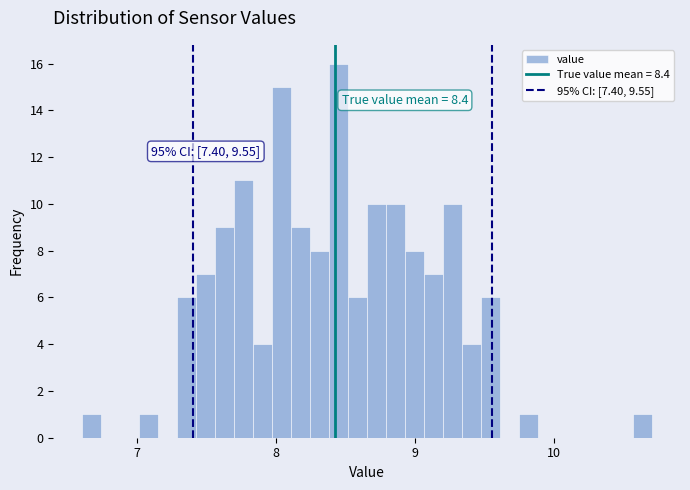

Read against the x-axis, roughly where is the centre of the tallest bar?

8.4